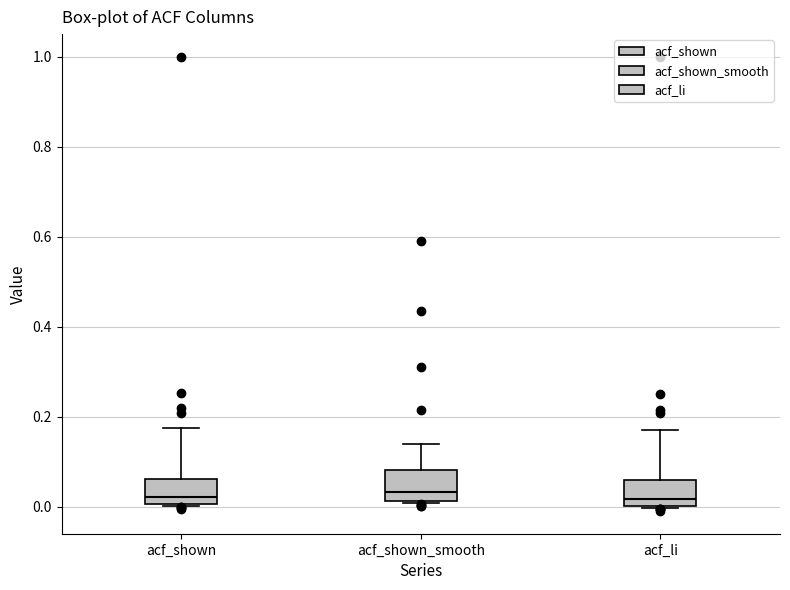

Reading left to right, transcribe this box plot: for each box, give where its median line is, the range the box spans, and where its two whiskers end, as read against the y-axis. The values are not printed on the chart, so give them approximately, as read against the axis.

acf_shown: median 0.02, box 0.00 to 0.06, whiskers 0.00 to 0.18
acf_shown_smooth: median 0.04, box 0.02 to 0.08, whiskers 0.00 to 0.14
acf_li: median 0.02, box 0.00 to 0.06, whiskers 0.00 to 0.18